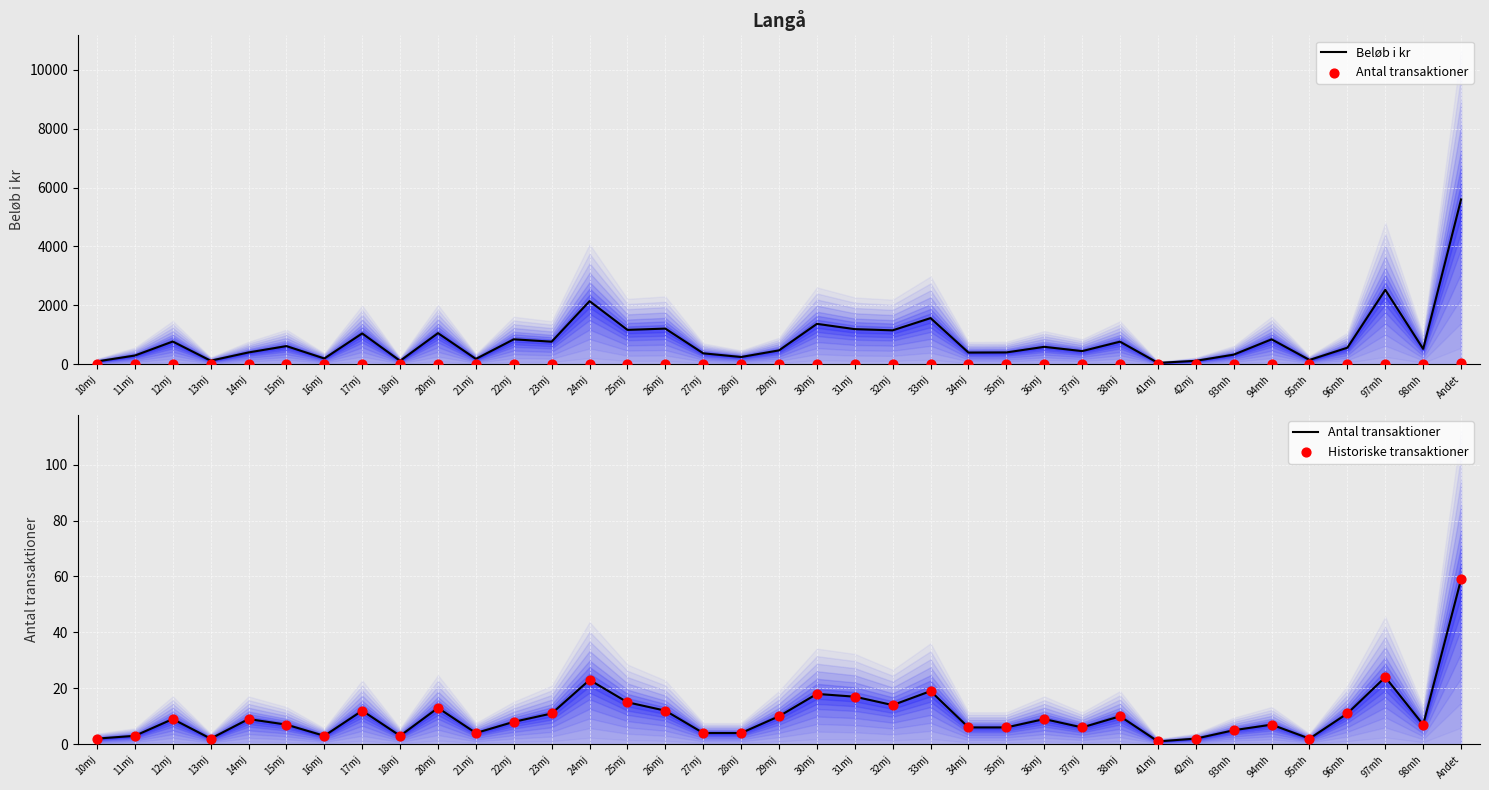

At how many categories does at least one series exceed 1902?

3